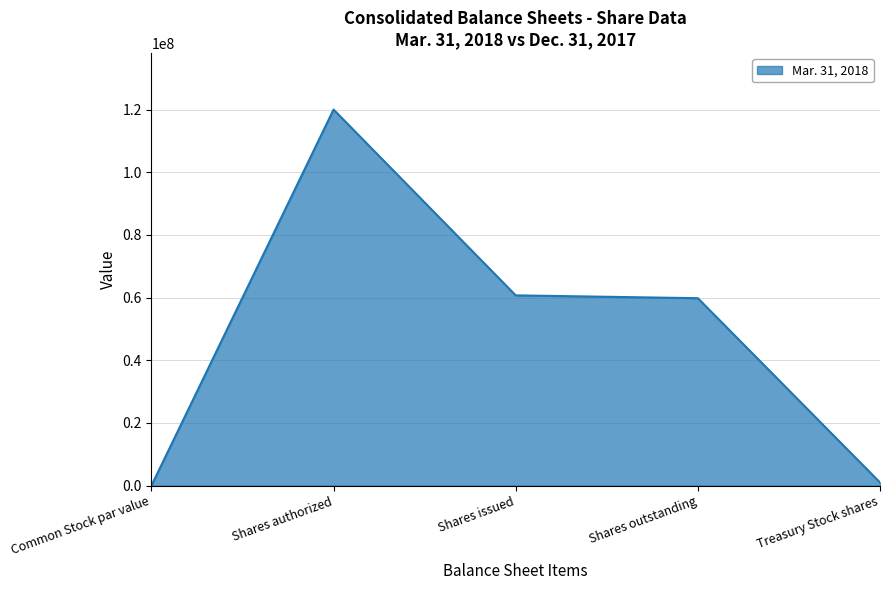

The chart shows a value of 59810770.0 at Shares outstanding. True or false?

True